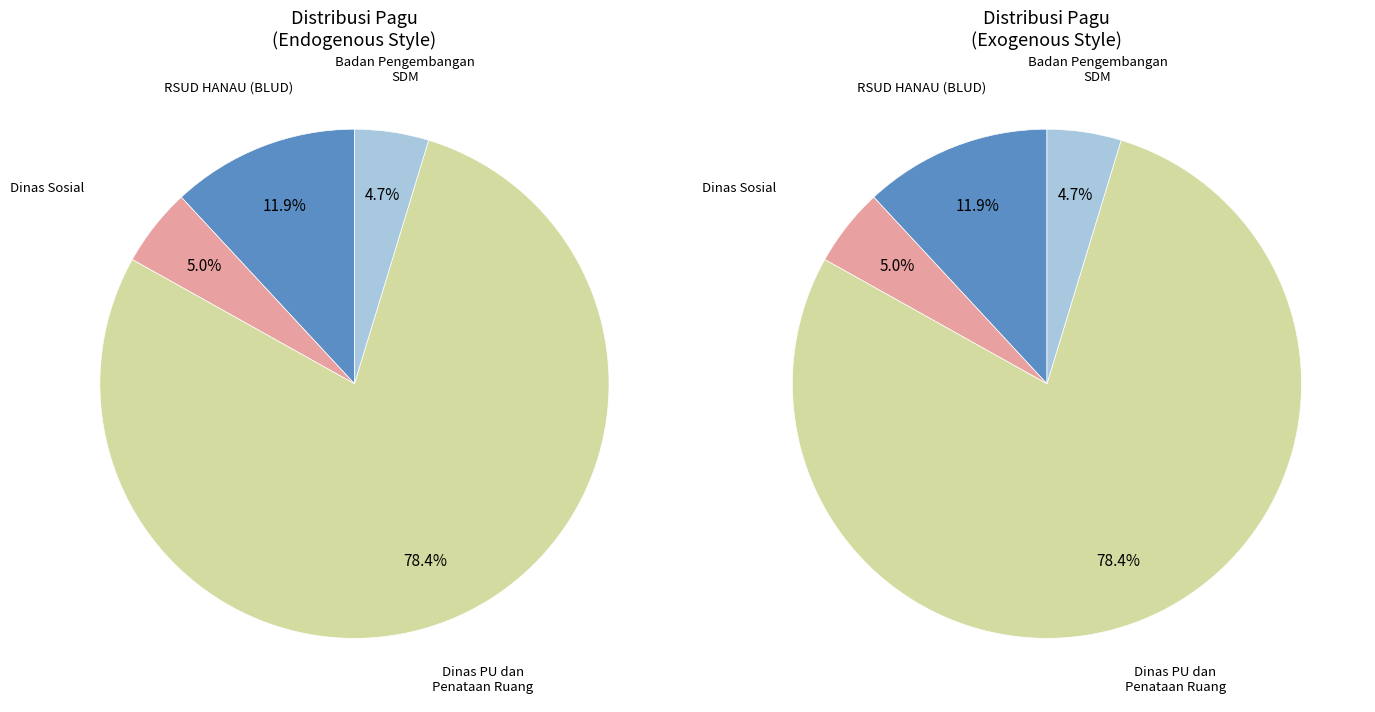

Does 22 represent more than half of the total?

No